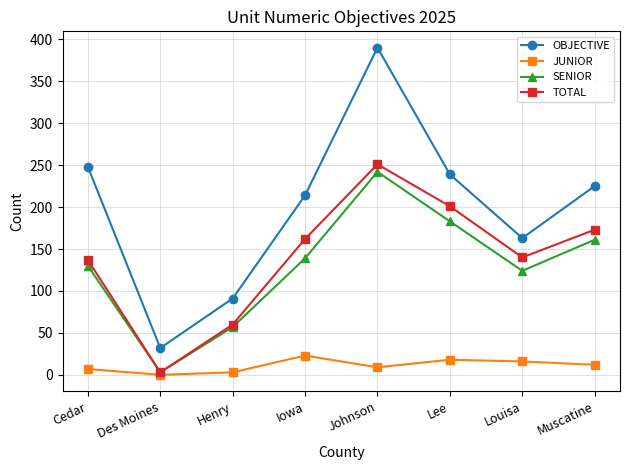

How many categories are shown in the chart?

8